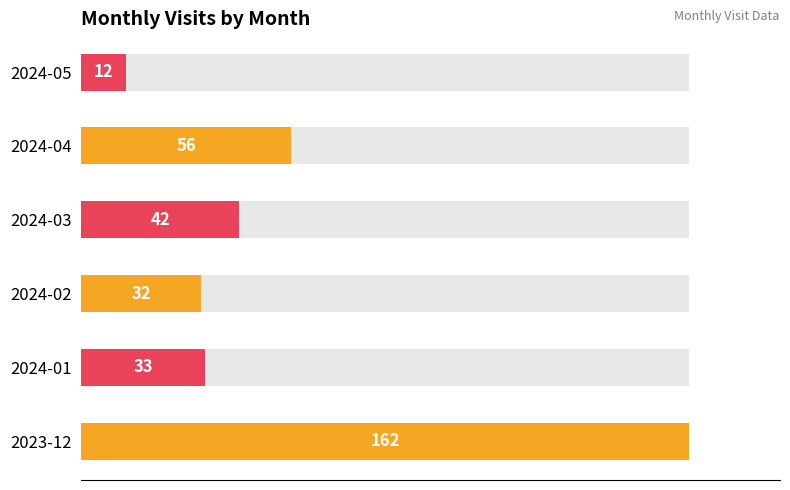

What is the label of the 1st bar from the right?

2024-05